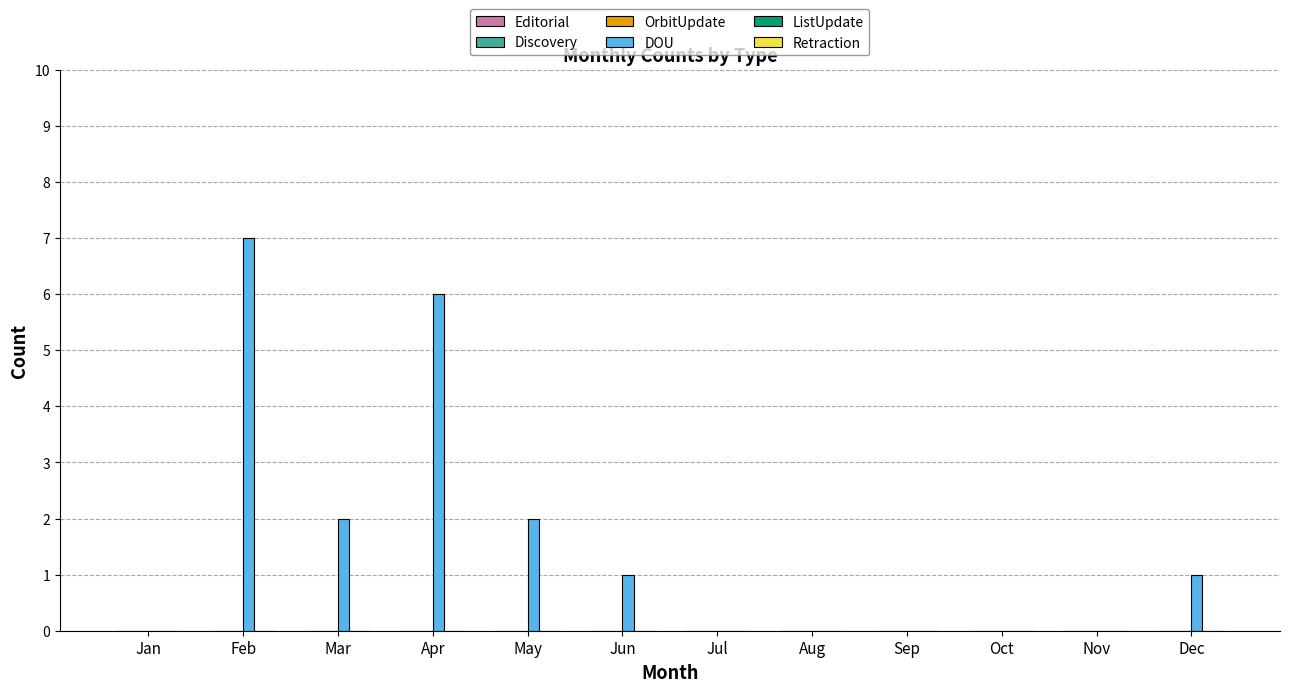

Reading left to right, list all the values displayed in this chart.

Jan=0	Feb=7	Mar=2	Apr=6	May=2	Jun=1	Jul=0	Aug=0	Sep=0	Oct=0	Nov=0	Dec=1